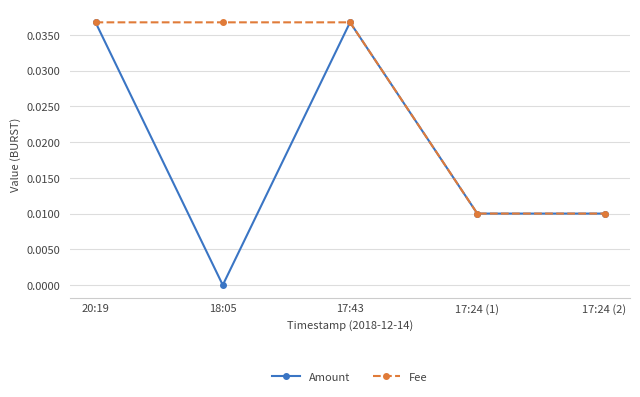

Which series changed the most between 18:05 and 17:24 (1)?

Fee